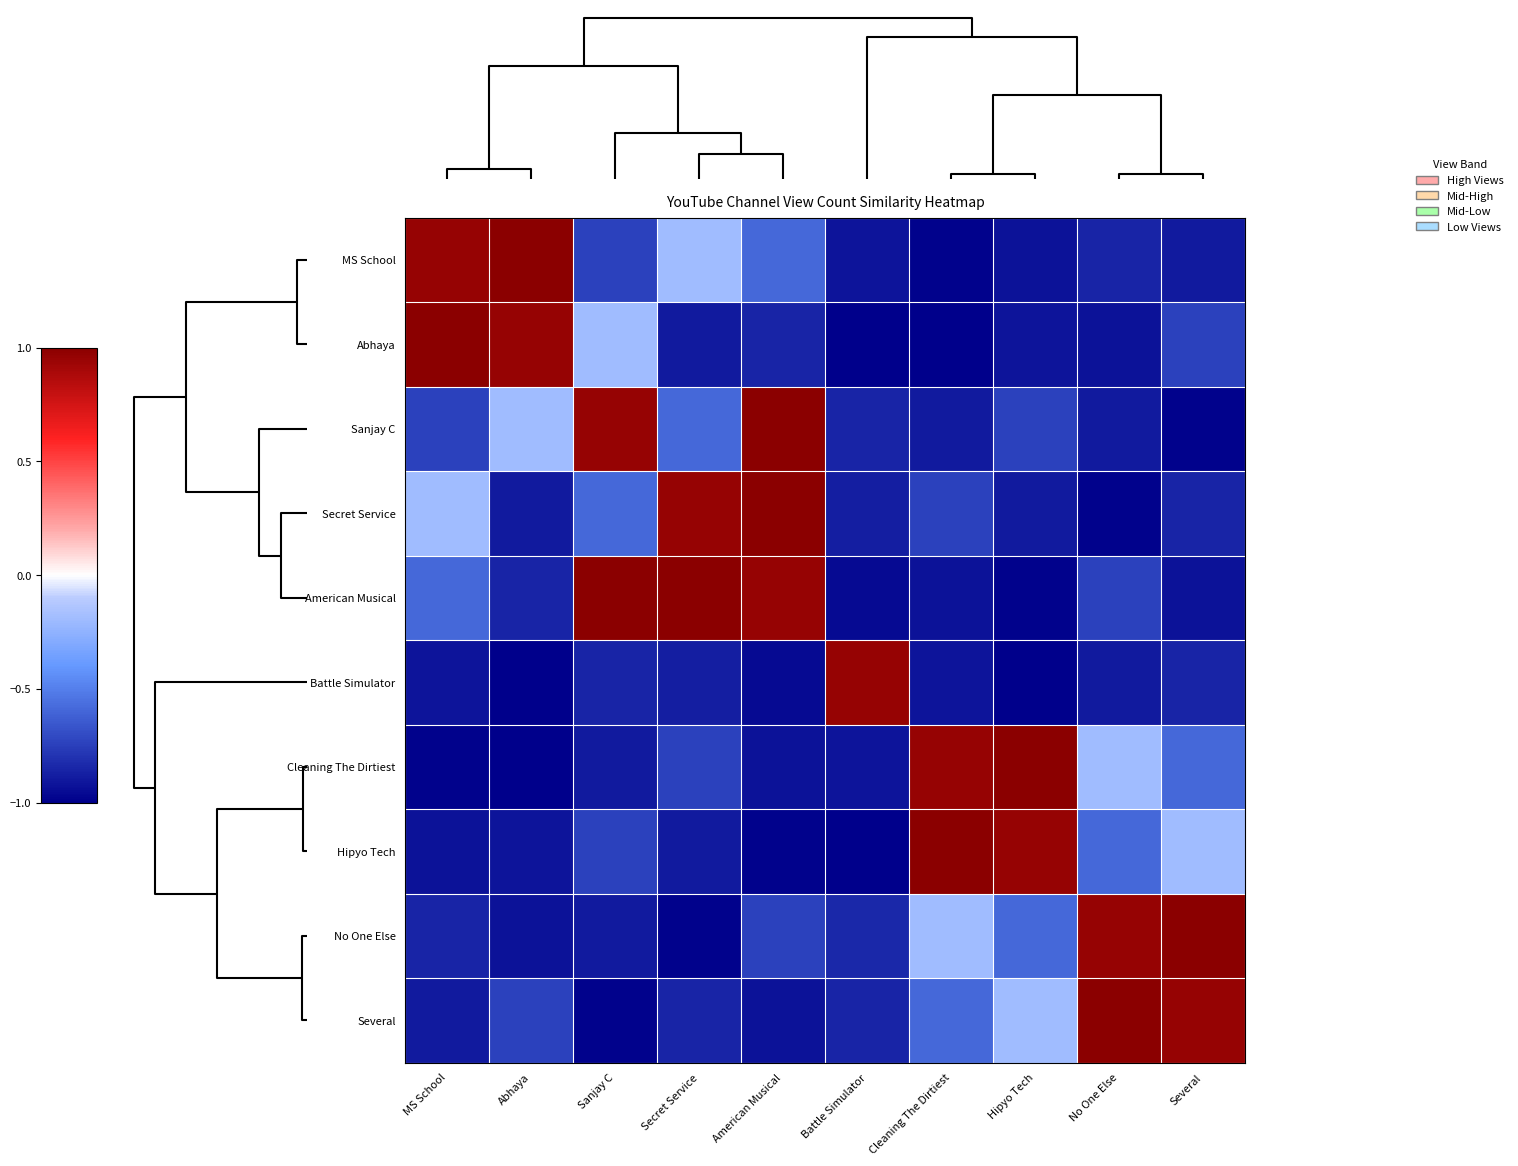

List the series in order of their peak value, lowest first.

Battle Simulator, MS School, Abhaya, Sanjay C, Secret Service, American Musical, Cleaning The Dirtiest, Hipyo Tech, No One Else, Several